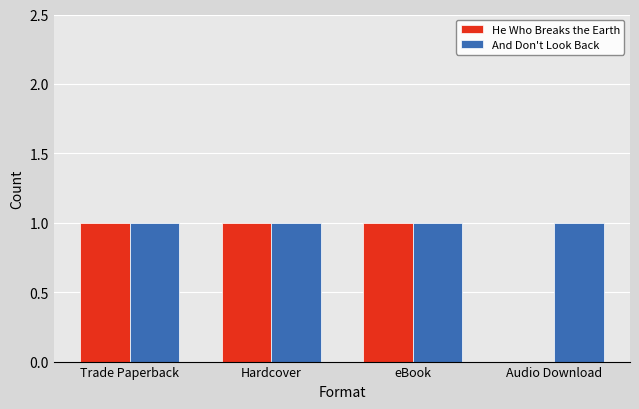

How many groups of bars are there?

4